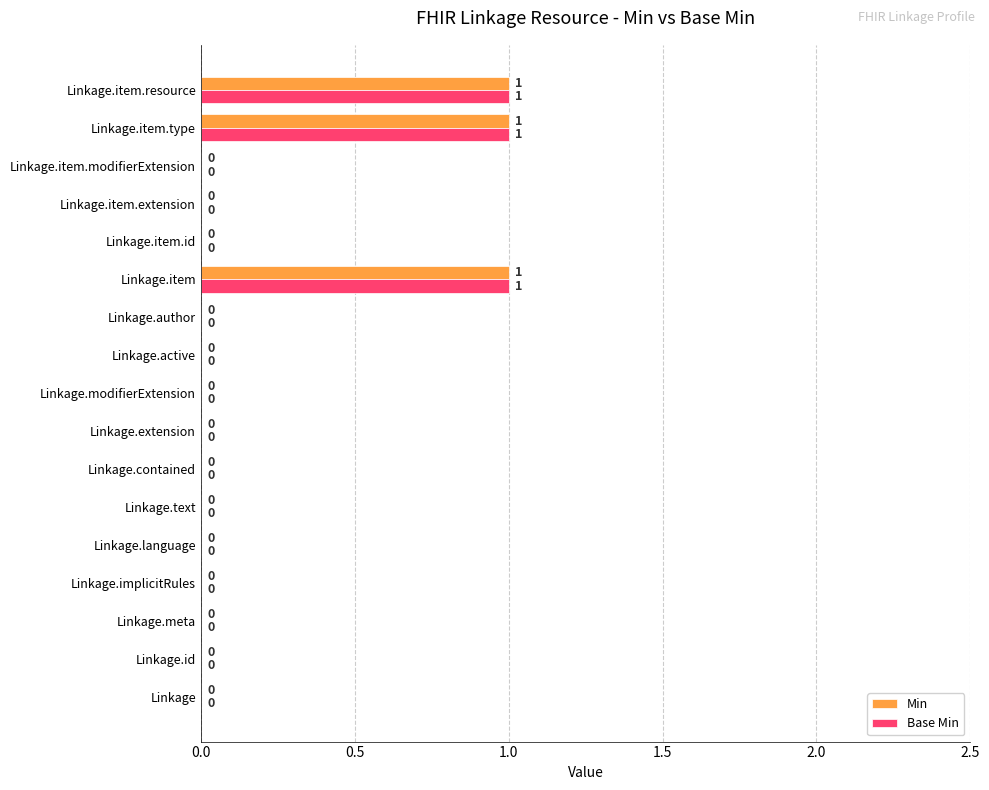

True or false: Min has a value of 1 at Linkage.text.

False